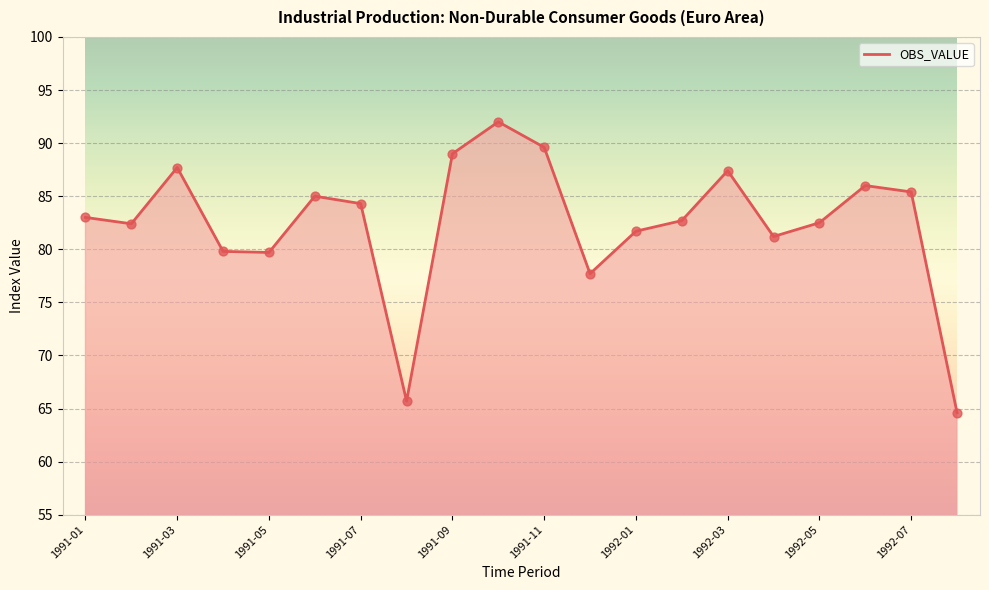

What is the difference between the maximum and minimum values?

27.4